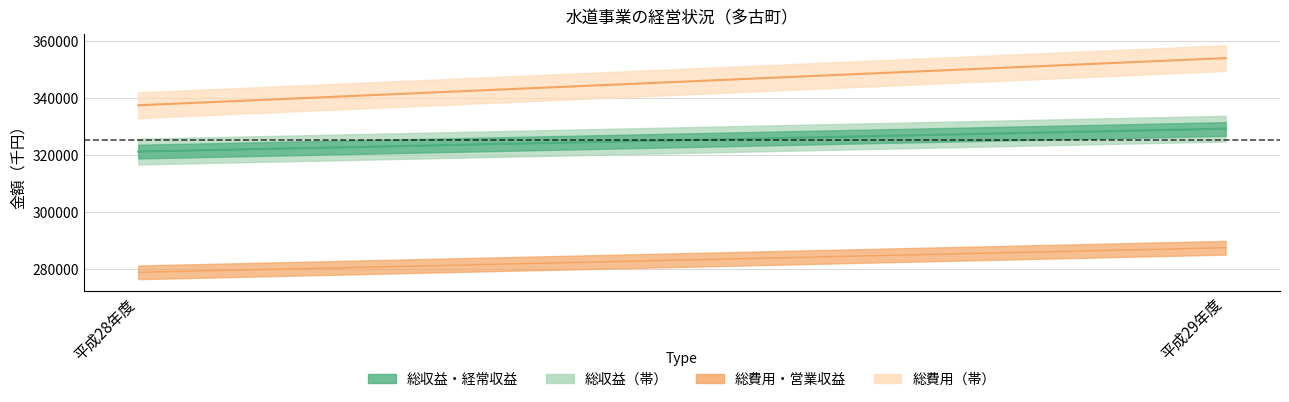

Does the chart have visible grid lines?

Yes